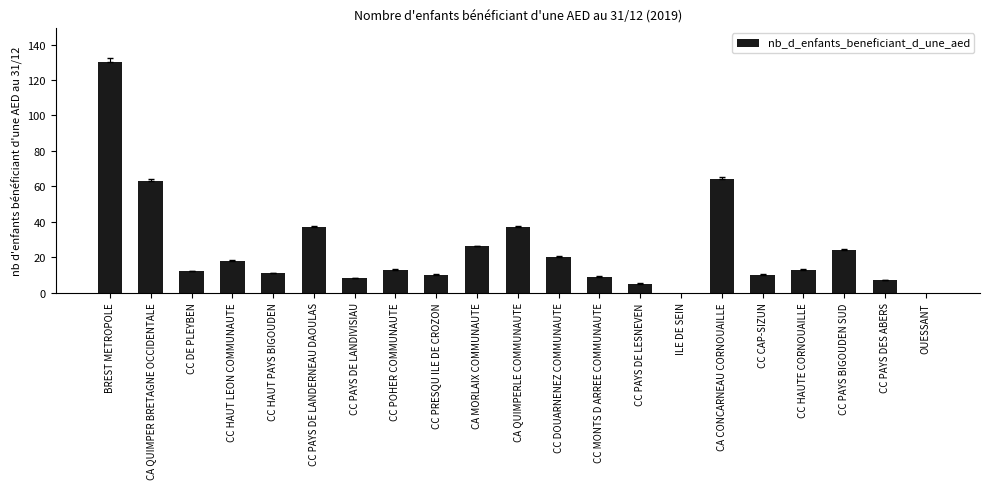

Which has a higher value, CC HAUT PAYS BIGOUDEN or CC PAYS BIGOUDEN SUD?

CC PAYS BIGOUDEN SUD